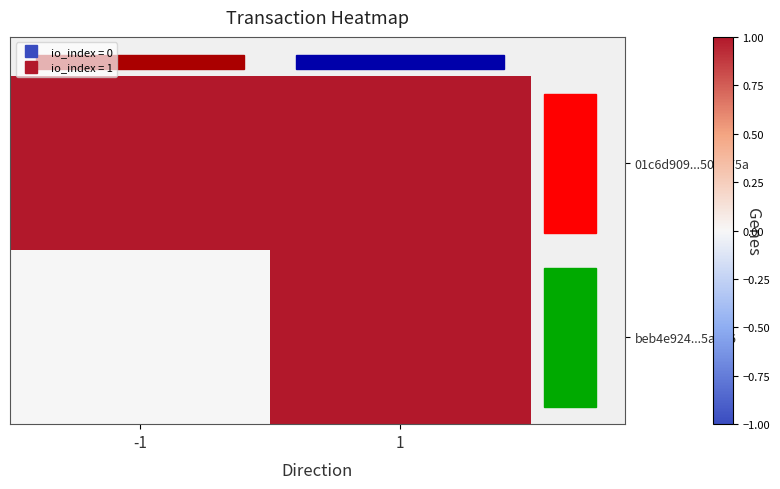

Reading left to right, extract all data points from this chart.

01c6d909...508075a: -1=1	1=1
beb4e924...5a916: -1=0	1=1